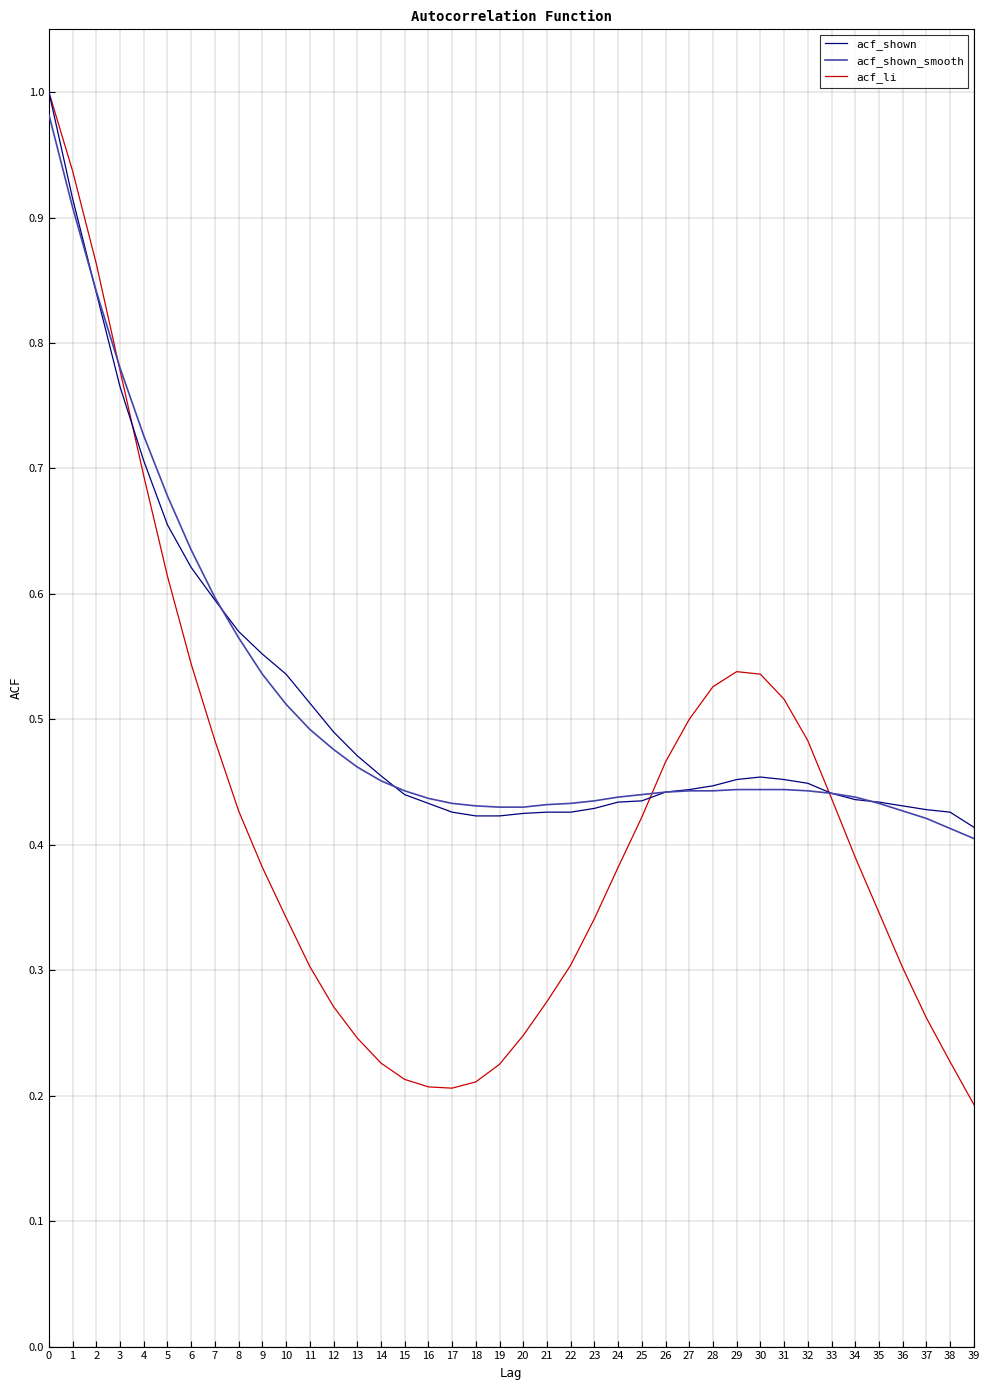

Is it true that acf_li equals 0.4 at 12?

False